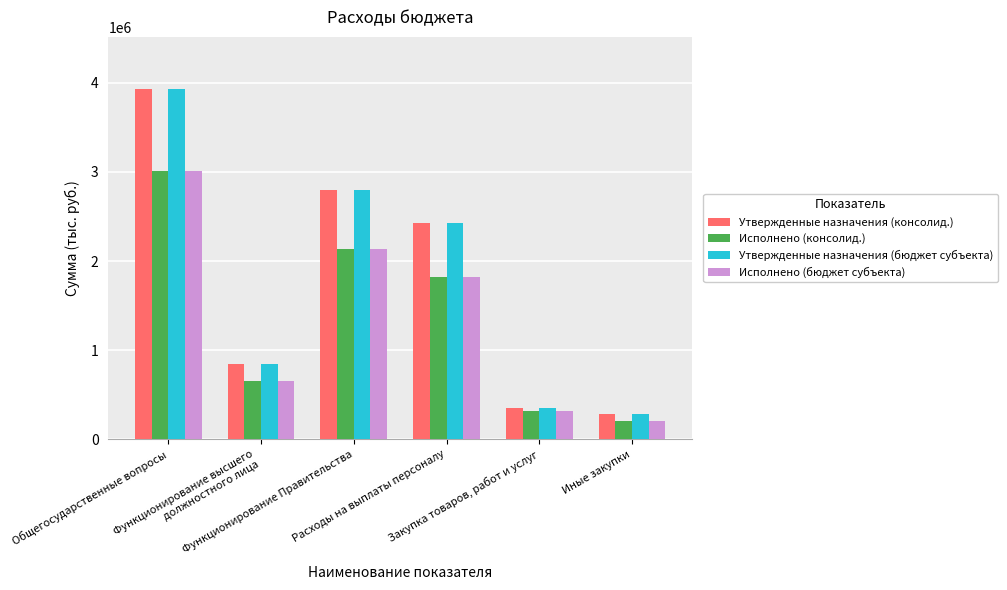

Where does the Исполнено (бюджет субъекта) series first go above 1819412?

Общегосударственные вопросы